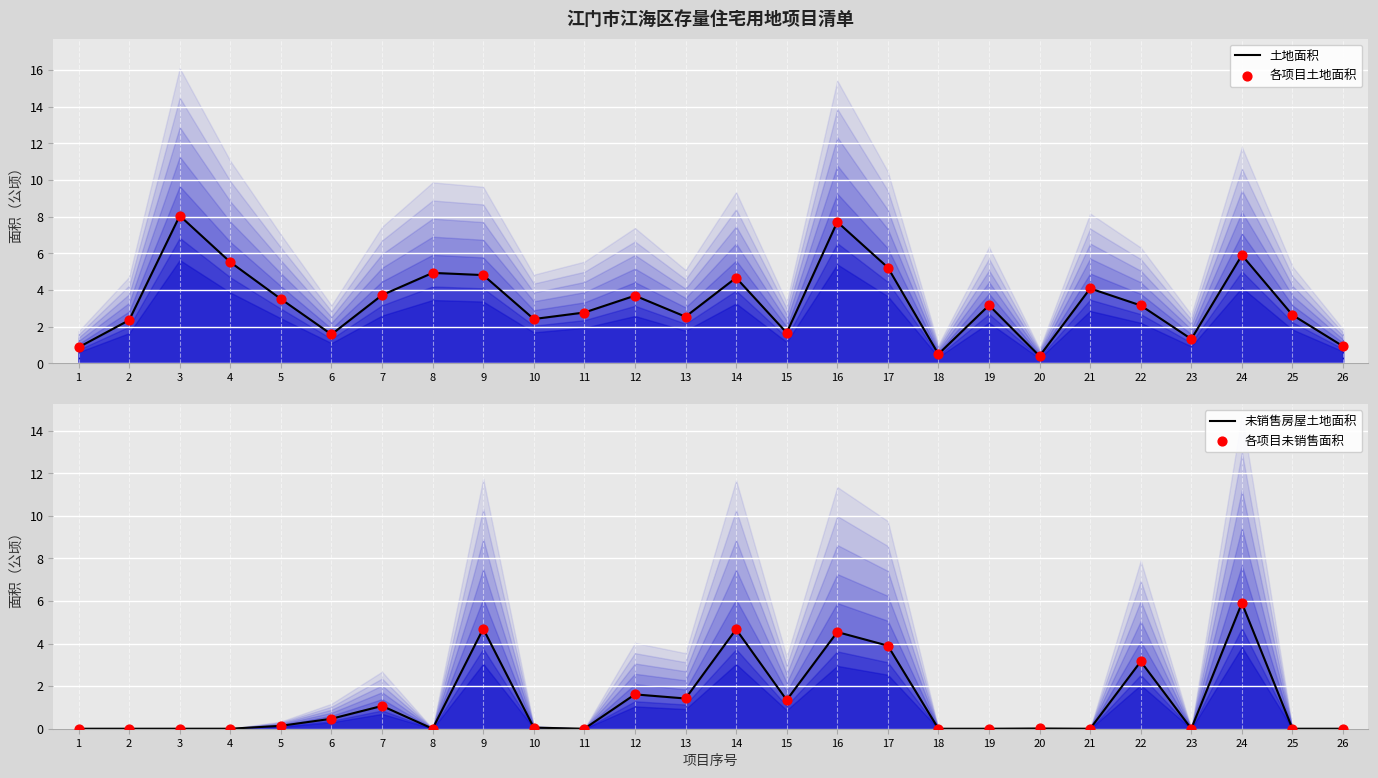

Which series has the widest spread of Y values?

土地面积